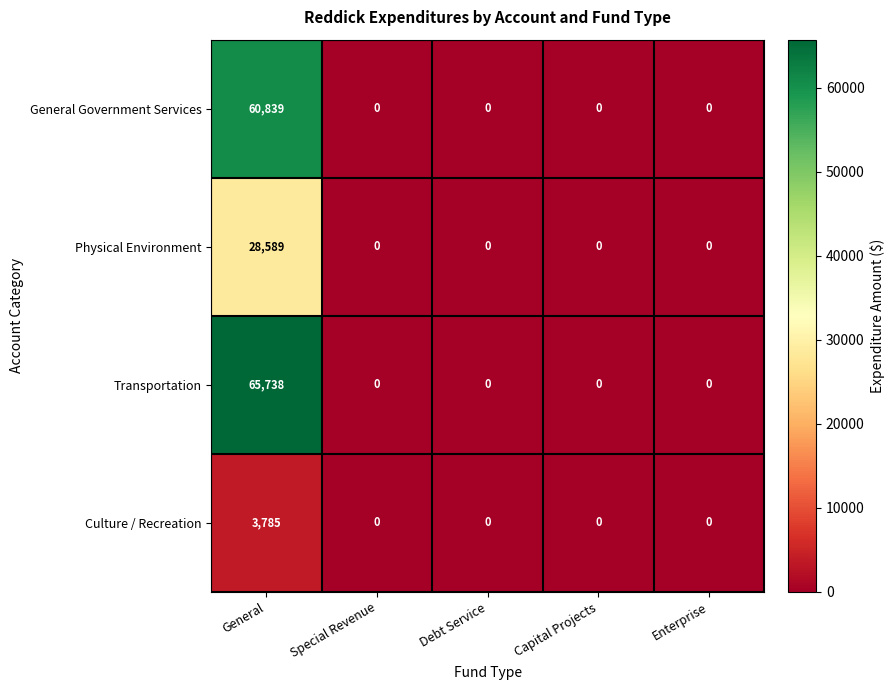

Is it true that Culture / Recreation equals 1374 at Capital Projects?

False